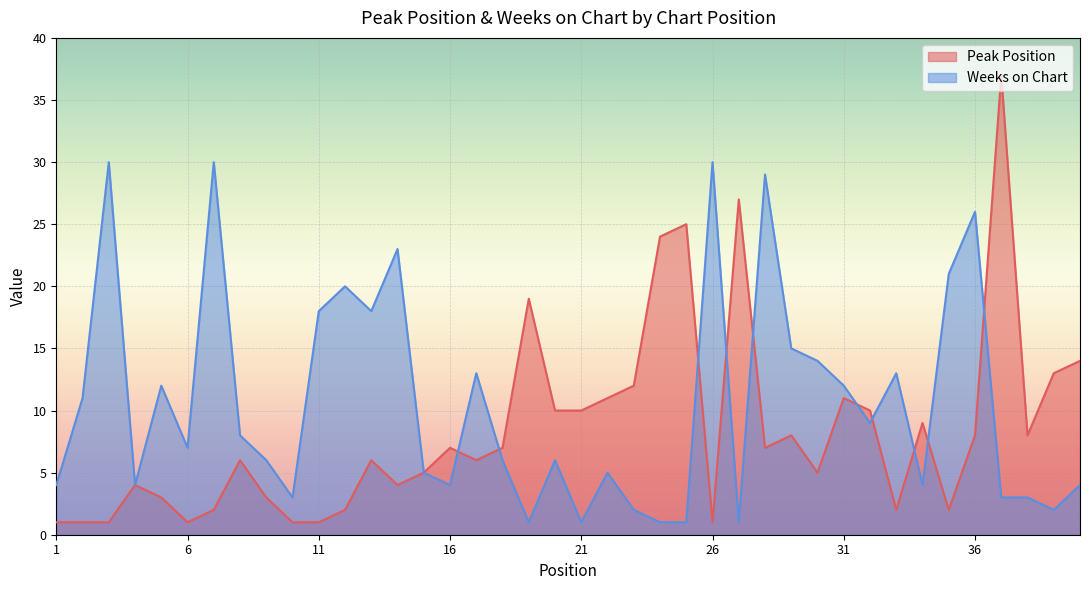

How many lines are shown in the chart?

2